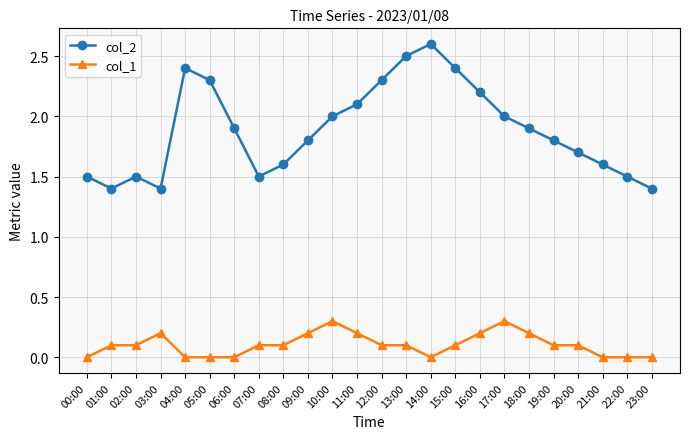

What is the difference between the highest and lowest values at 11:00?

1.9